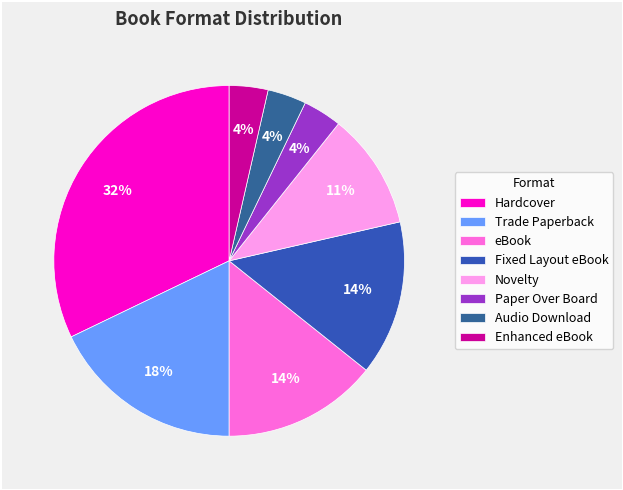

Count the number of slices in the pie.

8